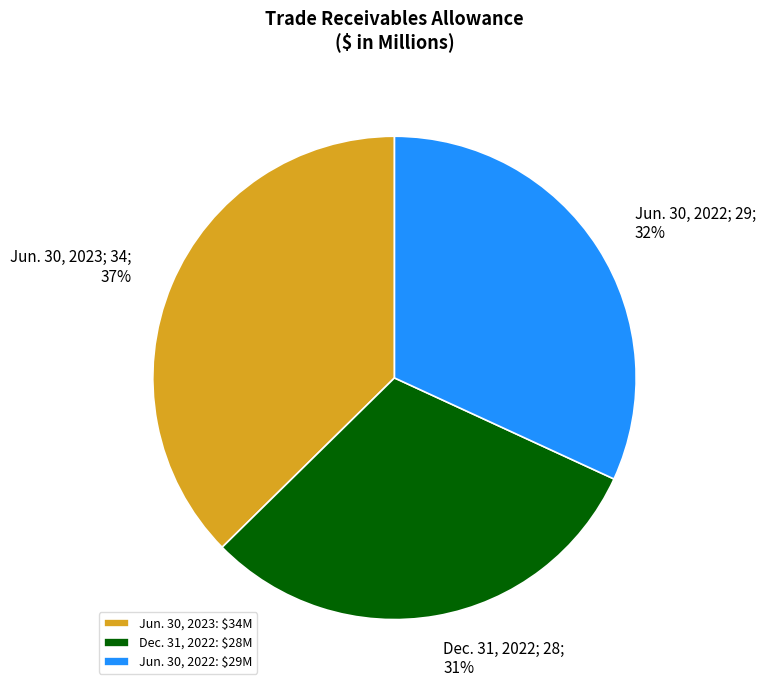

True or false: Jun. 30, 2022: $29M accounts for 43% of the total.

False